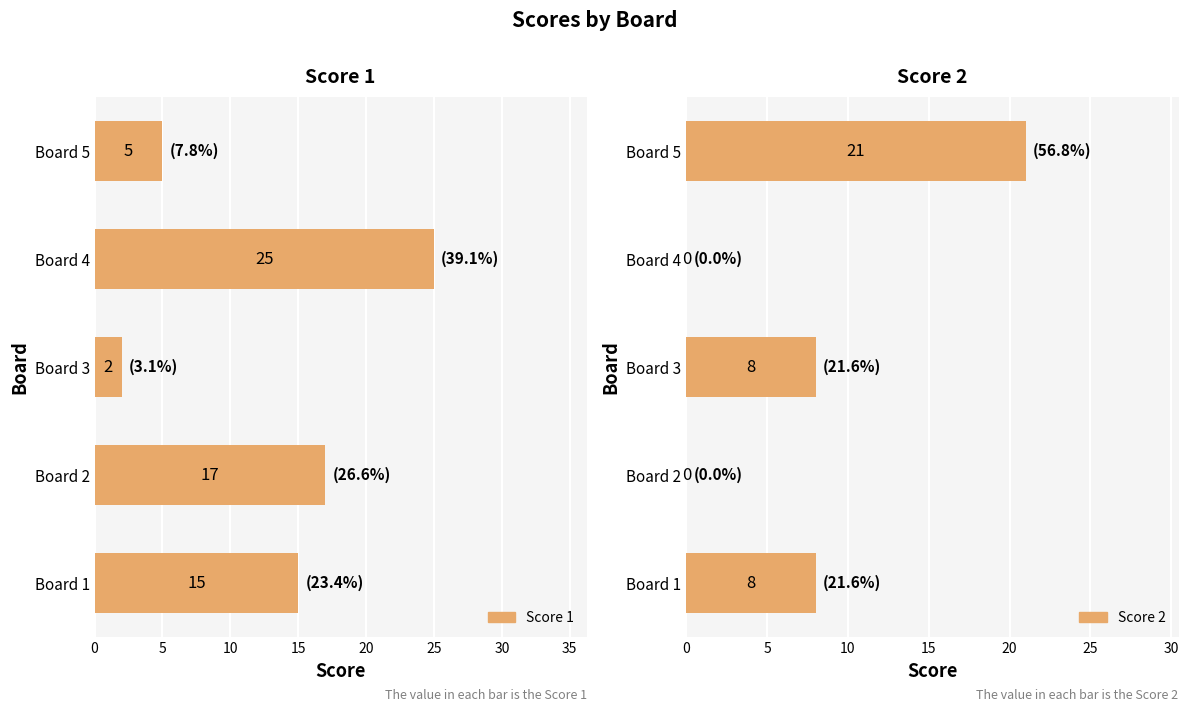

What is the average value of the Score 2 series?

7